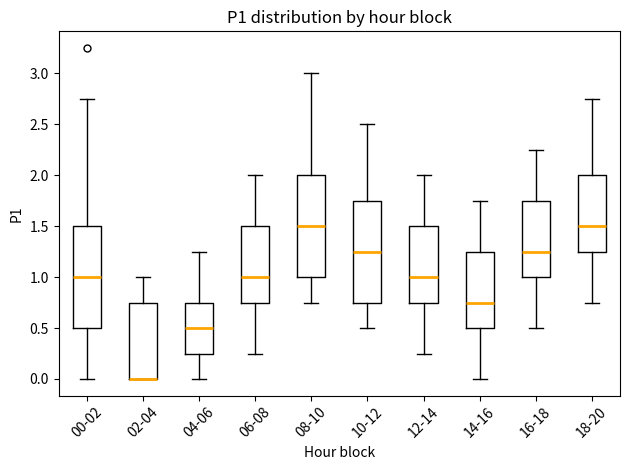

Reading left to right, transcribe this box plot: for each box, give where its median line is, the range the box spans, and where its two whiskers end, as read against the y-axis. The values are not printed on the chart, so give them approximately, as read against the axis.

00-02: median 1.00, box 0.50 to 1.50, whiskers 0.00 to 2.75
02-04: median 0.00 (drawn on the box's lower edge), box 0.00 to 0.75, whiskers 0.00 to 1.00
04-06: median 0.50, box 0.25 to 0.75, whiskers 0.00 to 1.25
06-08: median 1.00, box 0.75 to 1.50, whiskers 0.25 to 2.00
08-10: median 1.50, box 1.00 to 2.00, whiskers 0.75 to 3.00
10-12: median 1.25, box 0.75 to 1.75, whiskers 0.50 to 2.50
12-14: median 1.00, box 0.75 to 1.50, whiskers 0.25 to 2.00
14-16: median 0.75, box 0.50 to 1.25, whiskers 0.00 to 1.75
16-18: median 1.25, box 1.00 to 1.75, whiskers 0.50 to 2.25
18-20: median 1.50, box 1.25 to 2.00, whiskers 0.75 to 2.75